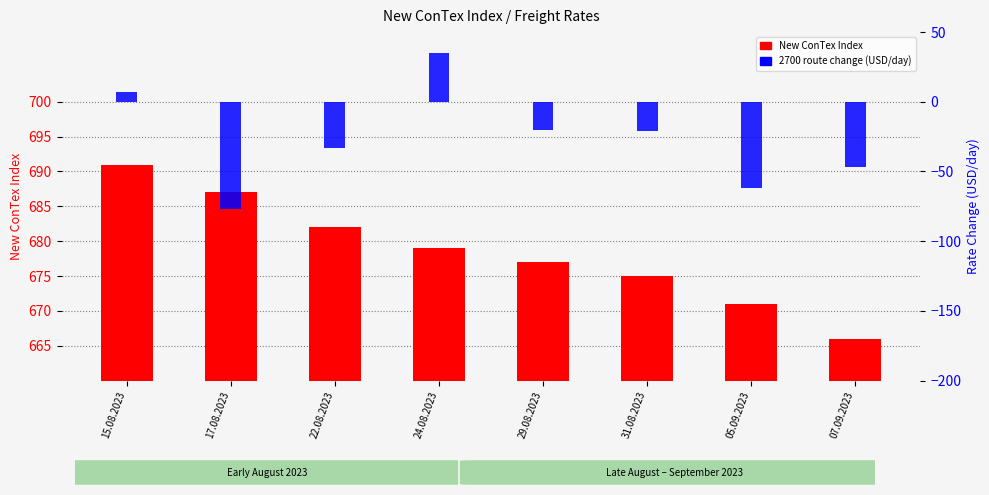

Between 29.08.2023 and 31.08.2023, which series saw the biggest shift?

New ConTex Index